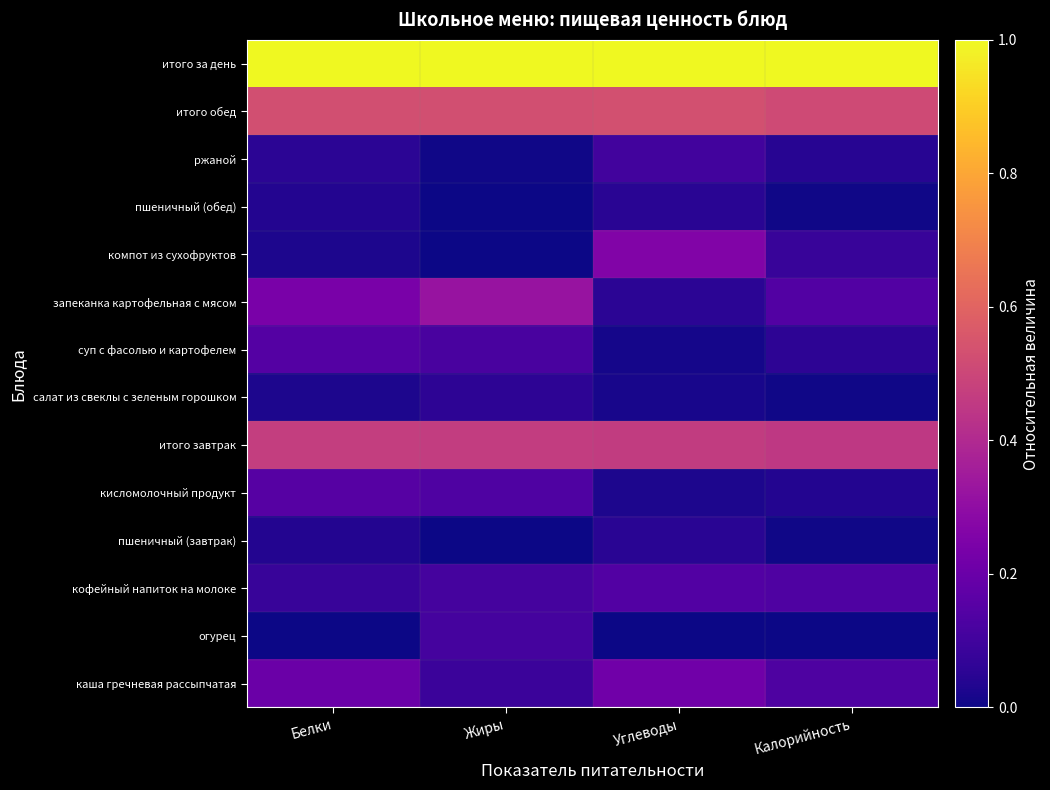

Reading left to right, transcribe all the data shown in this chart.

каша гречневая рассыпчатая: Белки=0.2	Жиры=0.1	Углеводы=0.2	Калорийность=0.1
огурец: Белки=0.0	Жиры=0.1	Углеводы=0.0	Калорийность=0.0
кофейный напиток на молоке: Белки=0.1	Жиры=0.1	Углеводы=0.1	Калорийность=0.1
пшеничный (завтрак): Белки=0.0	Жиры=0.0	Углеводы=0.0	Калорийность=0.0
кисломолочный продукт: Белки=0.2	Жиры=0.1	Углеводы=0.0	Калорийность=0.0
итого завтрак: Белки=0.5	Жиры=0.5	Углеводы=0.5	Калорийность=0.5
салат из свеклы с зеленым горошком: Белки=0.0	Жиры=0.1	Углеводы=0.0	Калорийность=0.0
суп с фасолью и картофелем: Белки=0.1	Жиры=0.1	Углеводы=0.0	Калорийность=0.1
запеканка картофельная с мясом: Белки=0.2	Жиры=0.3	Углеводы=0.1	Калорийность=0.1
компот из сухофруктов: Белки=0.0	Жиры=0.0	Углеводы=0.3	Калорийность=0.1
пшеничный (обед): Белки=0.0	Жиры=0.0	Углеводы=0.0	Калорийность=0.0
ржаной: Белки=0.1	Жиры=0.0	Углеводы=0.1	Калорийность=0.0
итого обед: Белки=0.5	Жиры=0.5	Углеводы=0.5	Калорийность=0.5
итого за день: Белки=1.0	Жиры=1.0	Углеводы=1.0	Калорийность=1.0